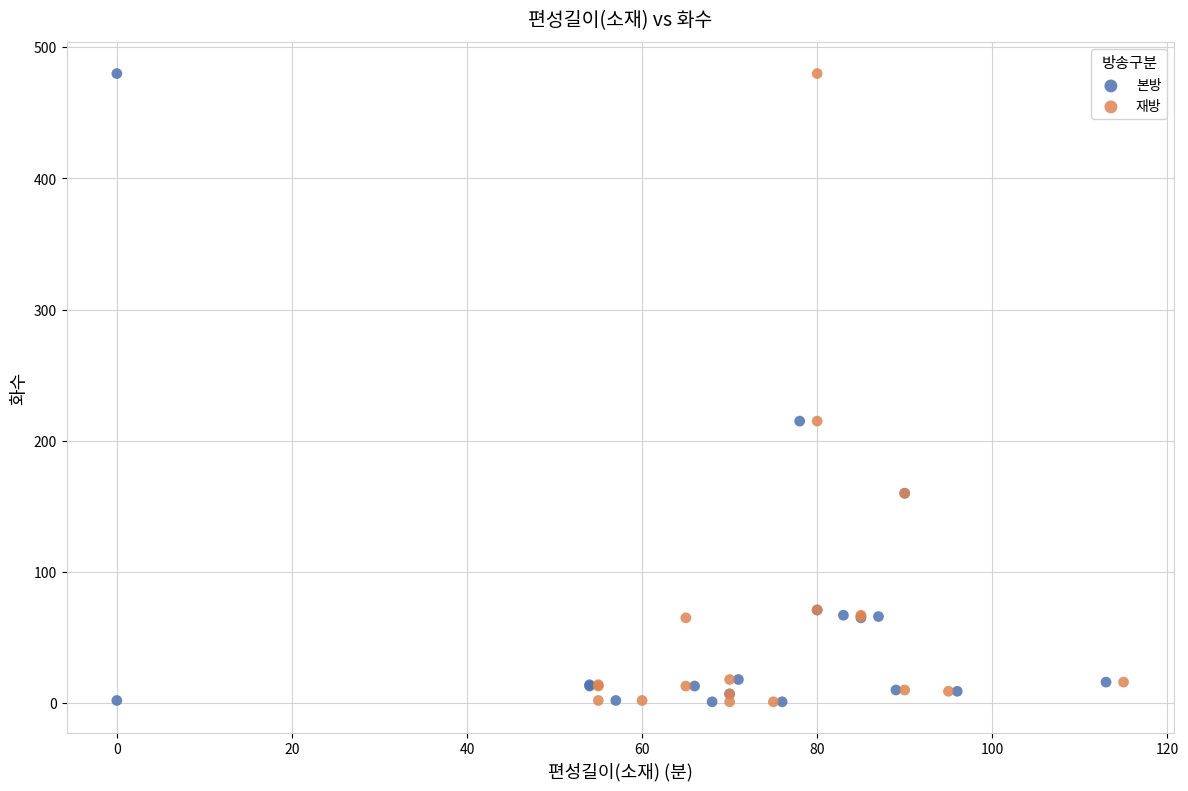

What are all the series names shown in the legend?

본방, 재방